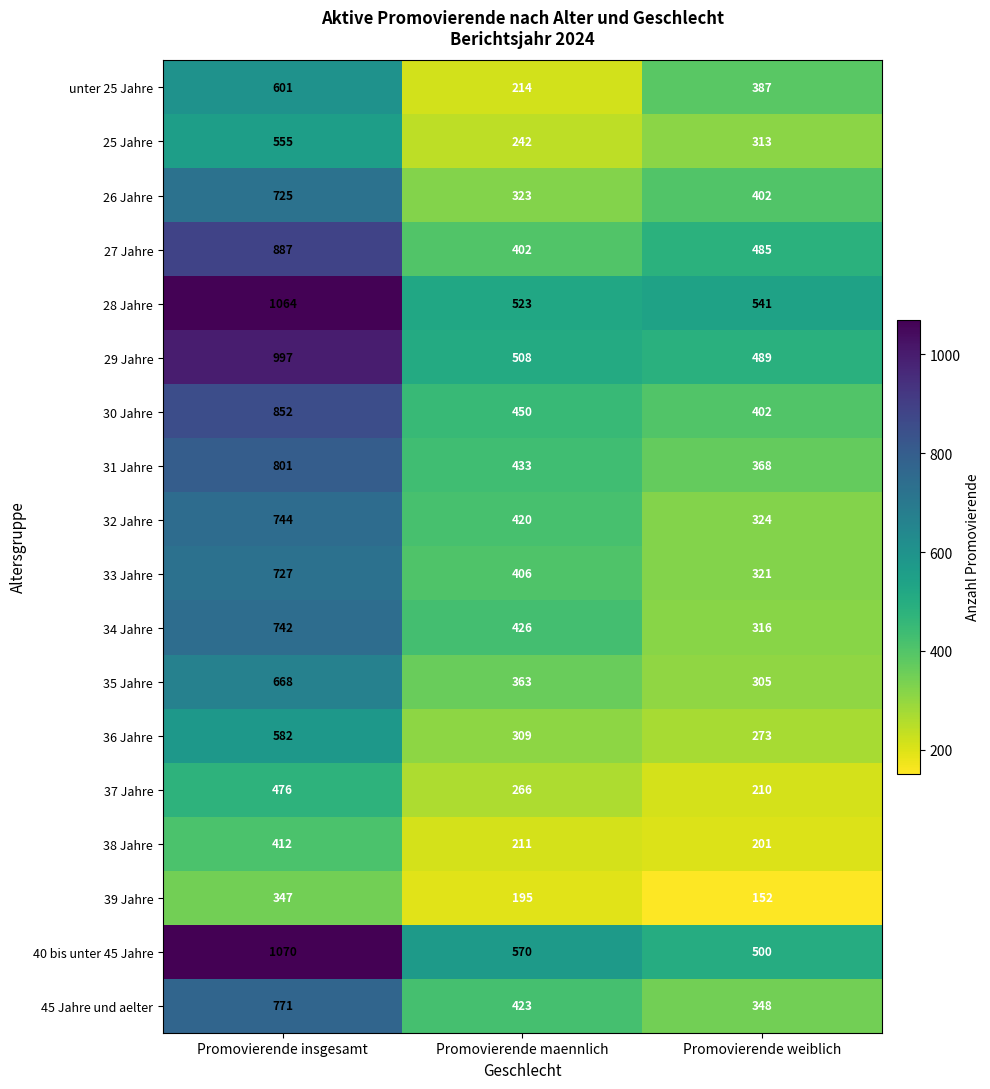

How many 26 Jahre values are between 323 and 725?

3